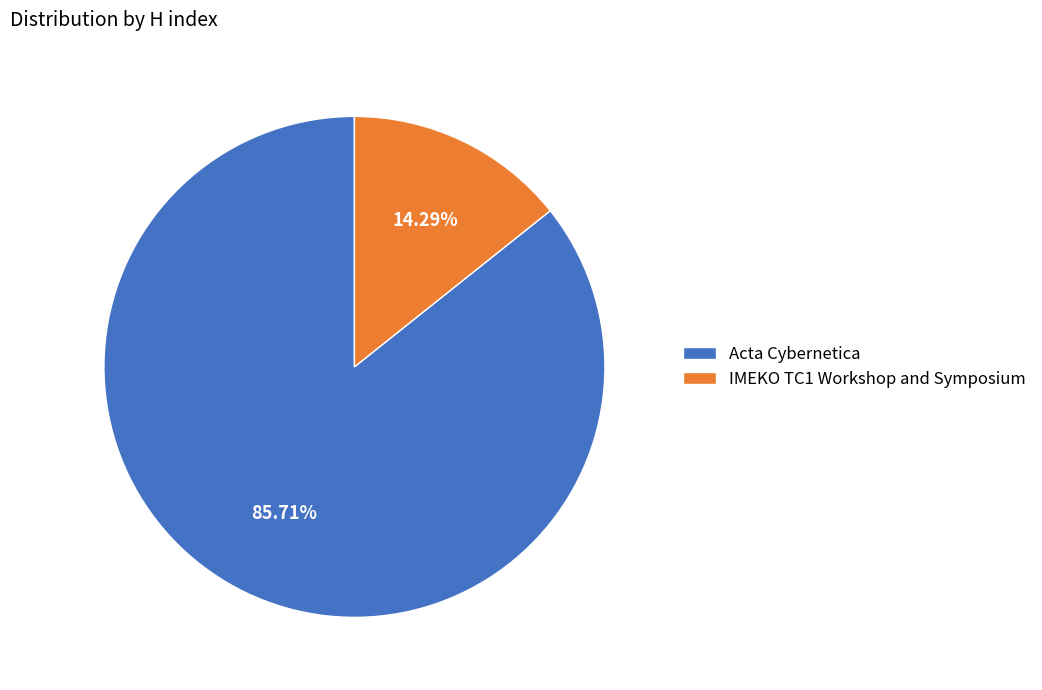

Approximately how many times larger is the value at IMEKO TC1 Workshop and Symposium compared to Acta Cybernetica?

0.2